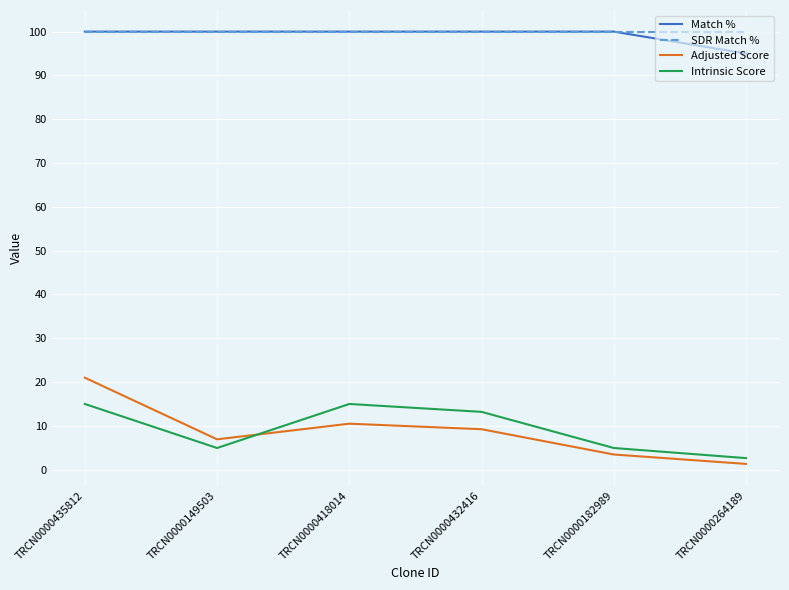

How many lines are shown in the chart?

4